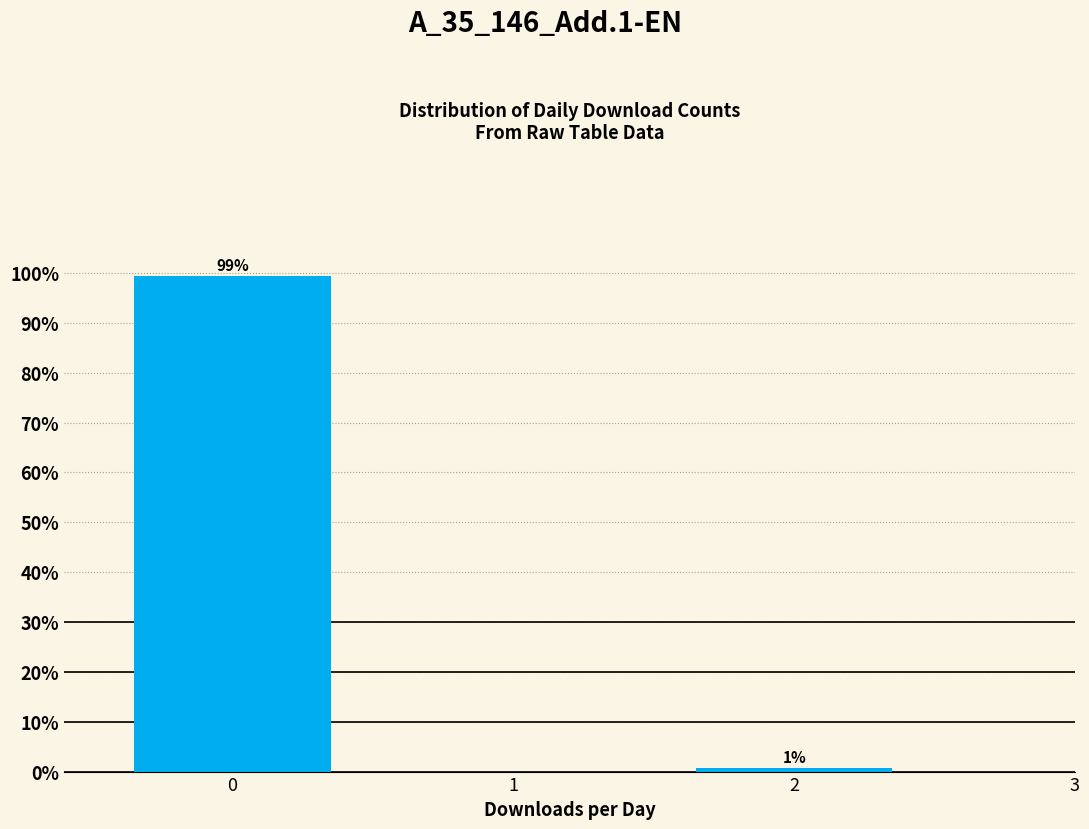

The chart shows a value of 42.5 at 0. True or false?

False